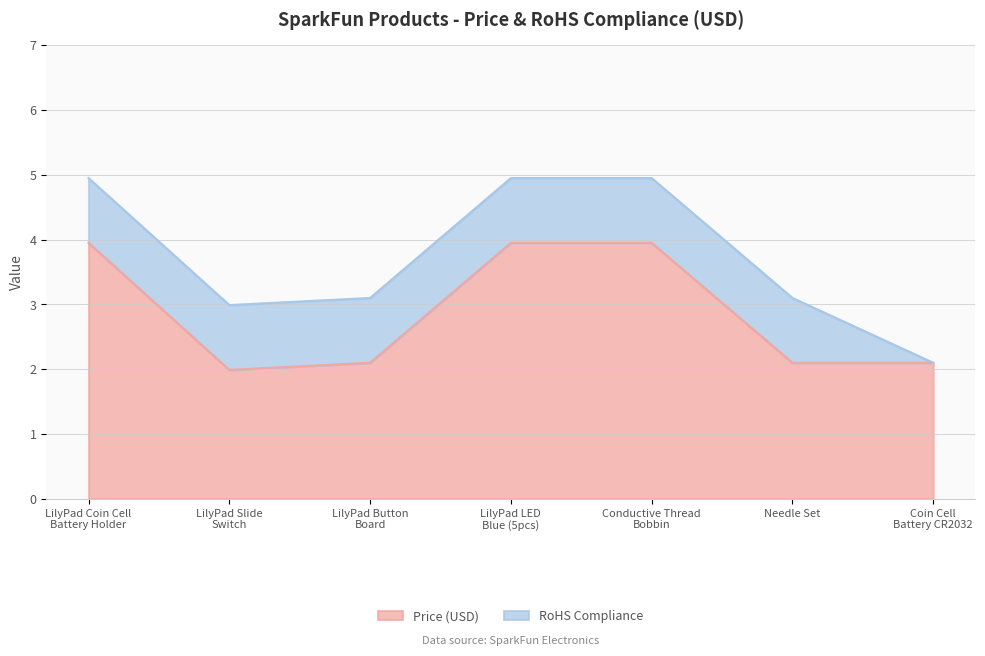

What is the ratio of the value at Conductive Thread
Bobbin to the value at Needle Set?

1.9